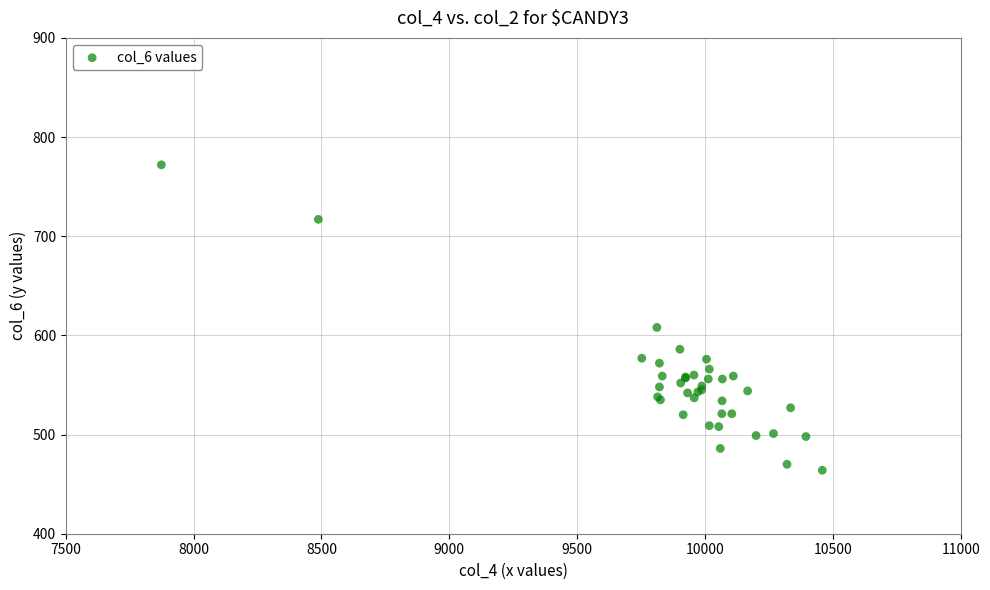

What Y value in the scatter plot is closest to 618?

608